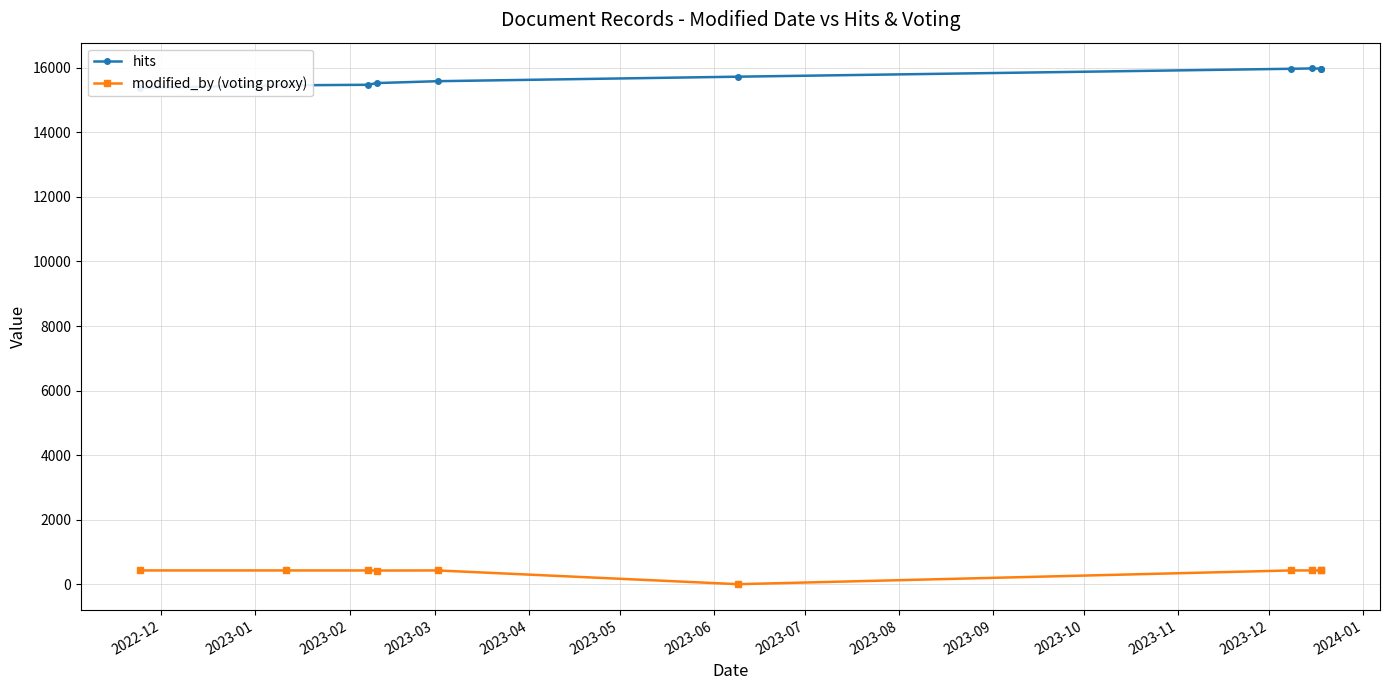

What is the maximum value shown in the chart?

15982